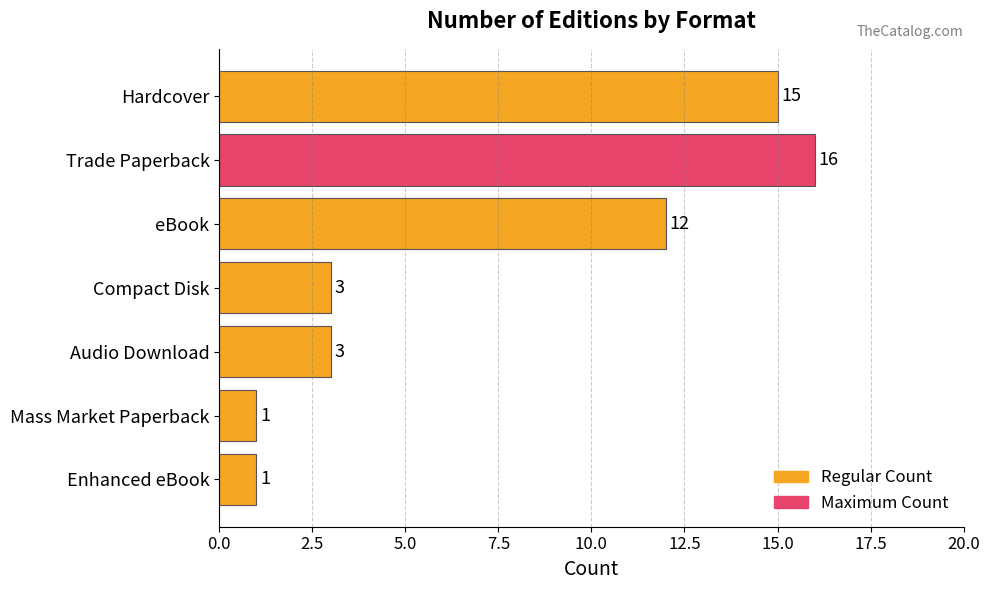

At which label is the value closest to 8?

eBook